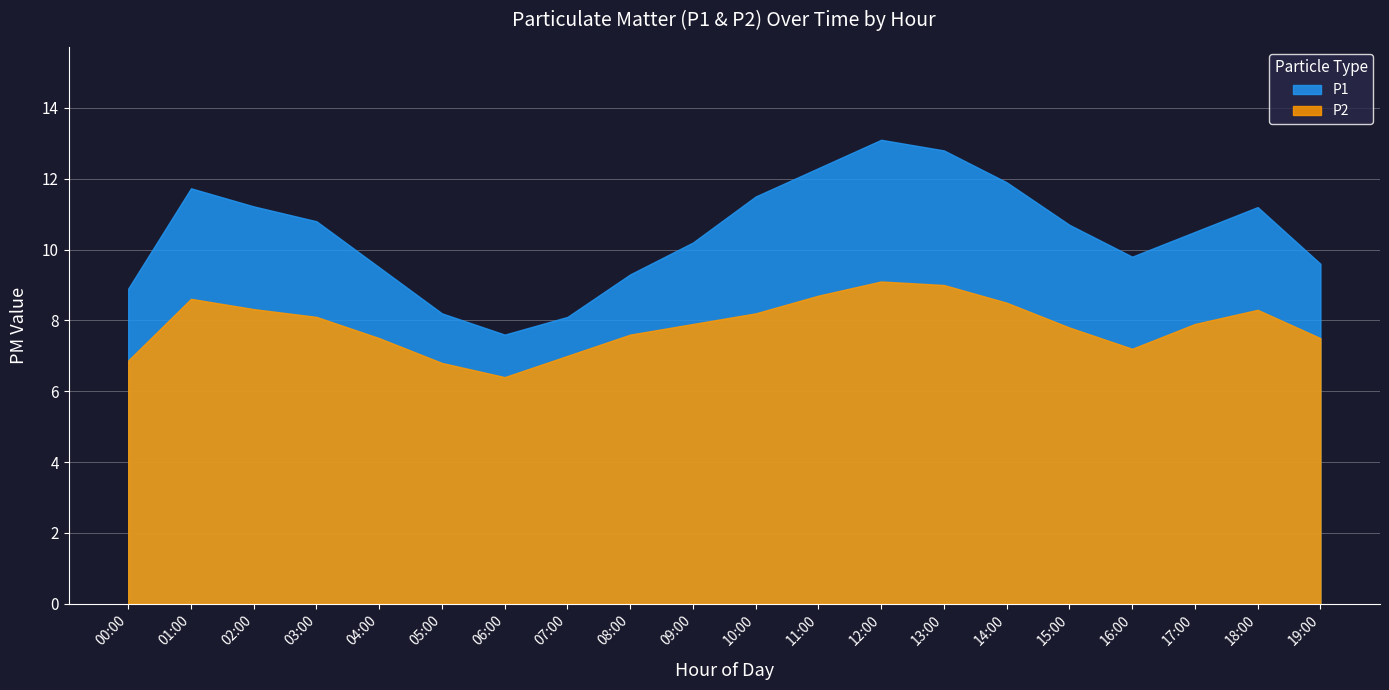

What value does the P2 series have at 15:00?

7.8